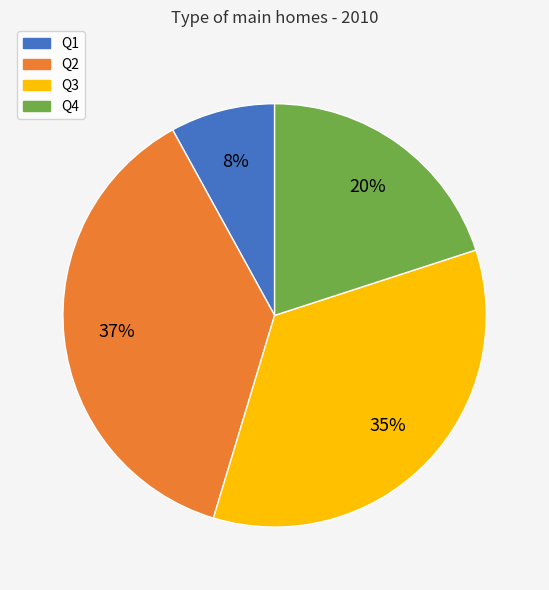

To the nearest percent, what is the difference between the Q3 and Q1 slice percentages?

27%